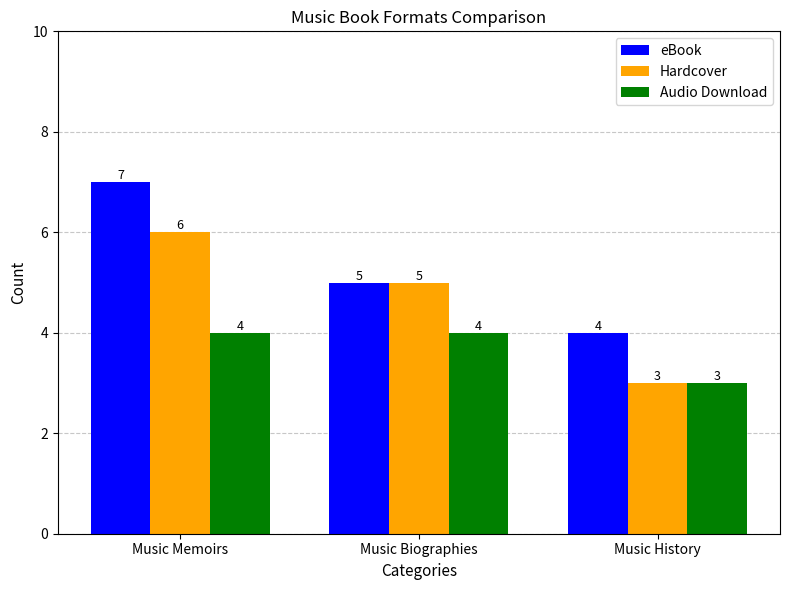

How many categories are shown in the chart?

3